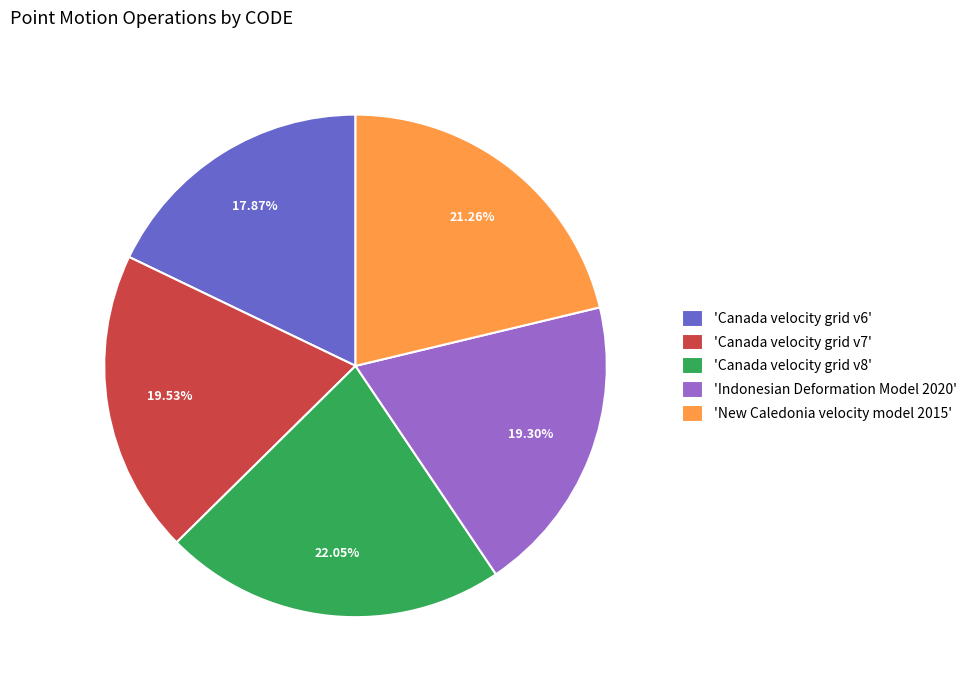

Does 'Canada velocity grid v8' represent more than half of the total?

No